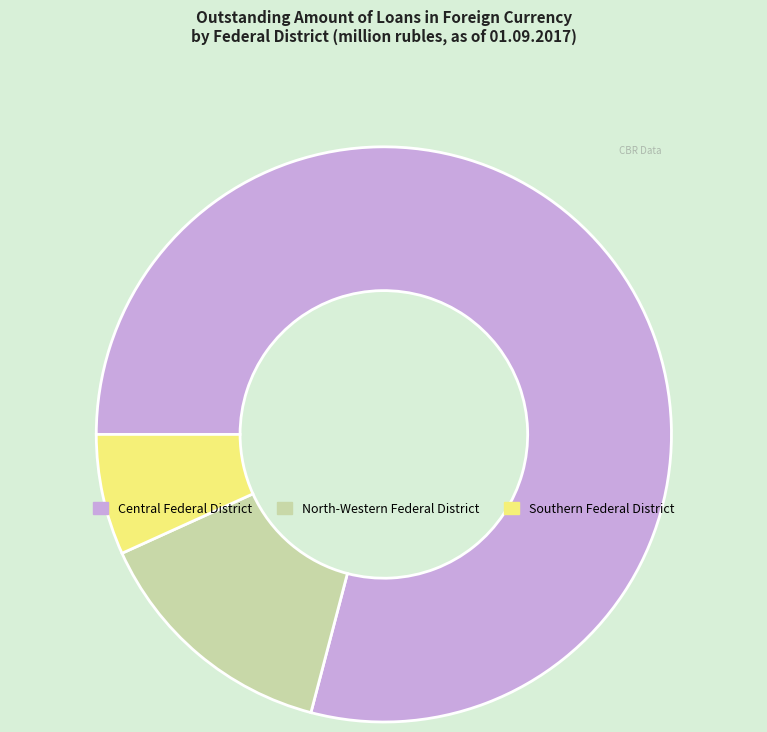

Is the sum of Southern Federal District and North-Western Federal District greater than half?

No